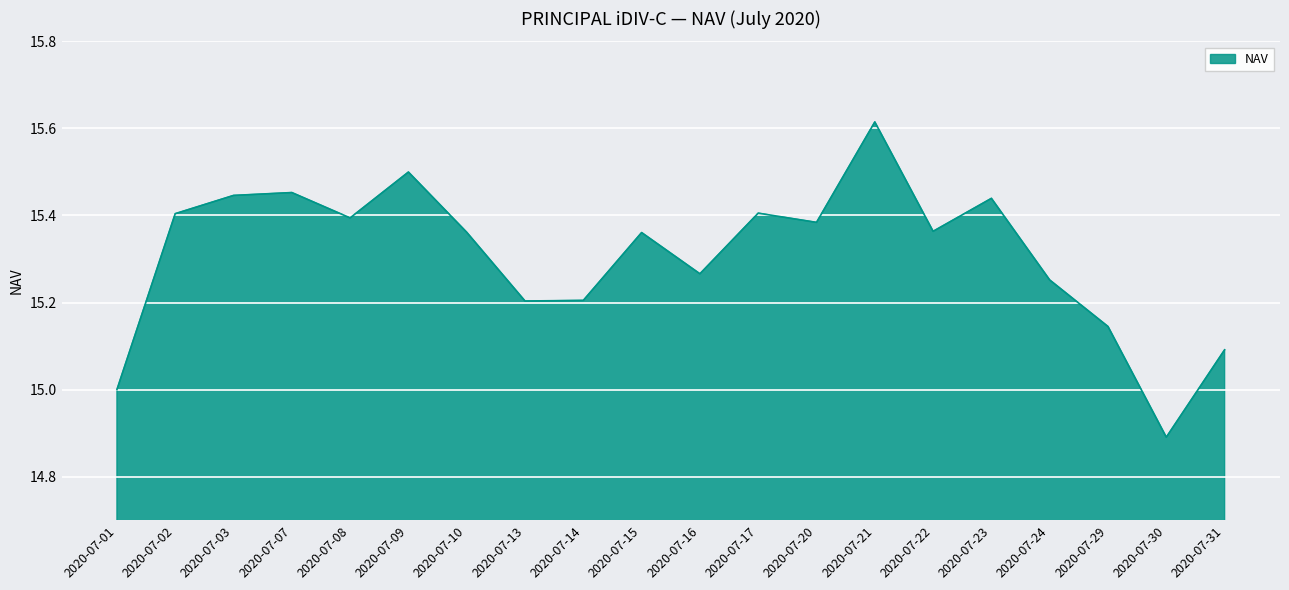

Is it true that the value at 2020-07-24 is 8.1?

False